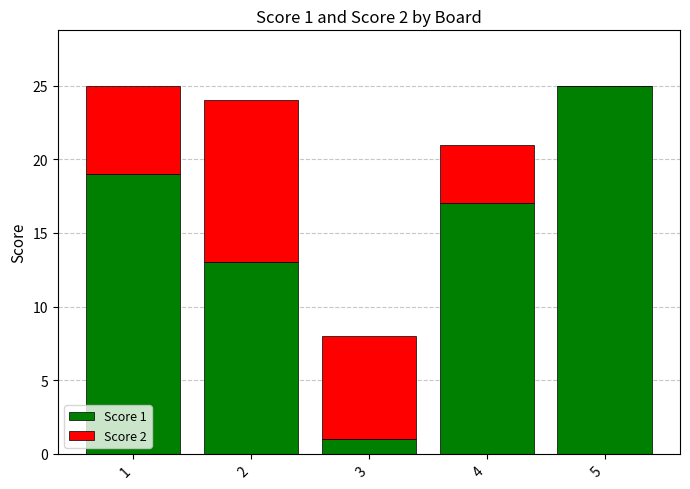

The value of Score 1 at 5 is 25. True or false?

True